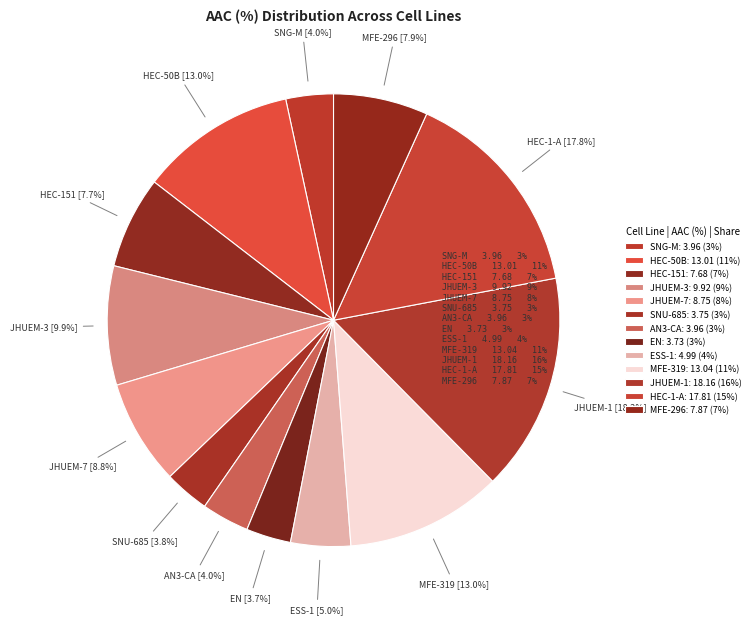

Rank the categories by value from highest to lowest.

JHUEM-1, HEC-1-A, MFE-319, HEC-50B, JHUEM-3, JHUEM-7, MFE-296, HEC-151, ESS-1, AN3-CA, SNG-M, SNU-685, EN